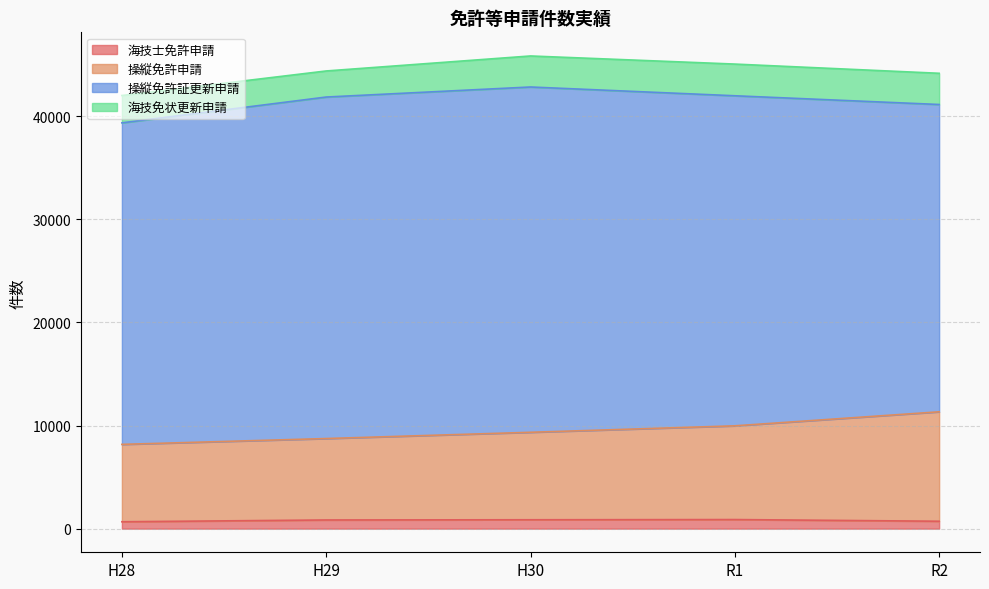

What is the smallest value displayed?

668